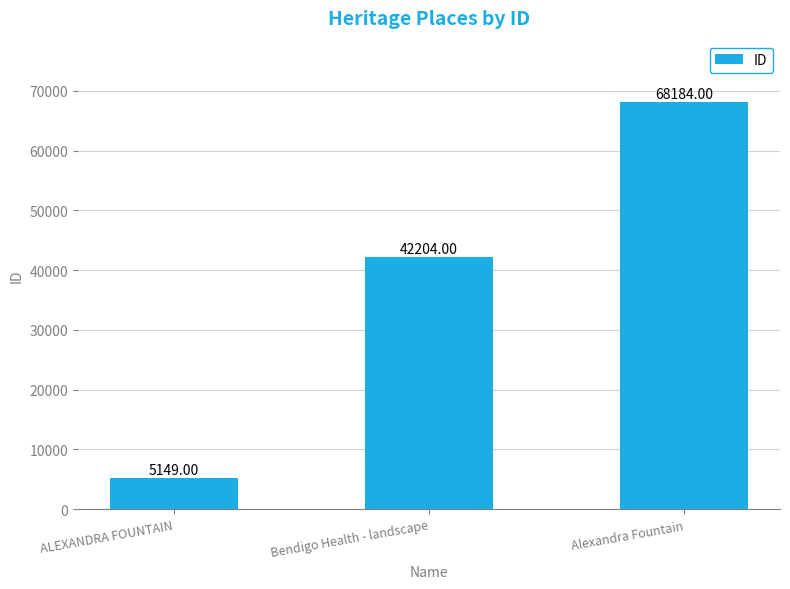

What is the average value?

38512